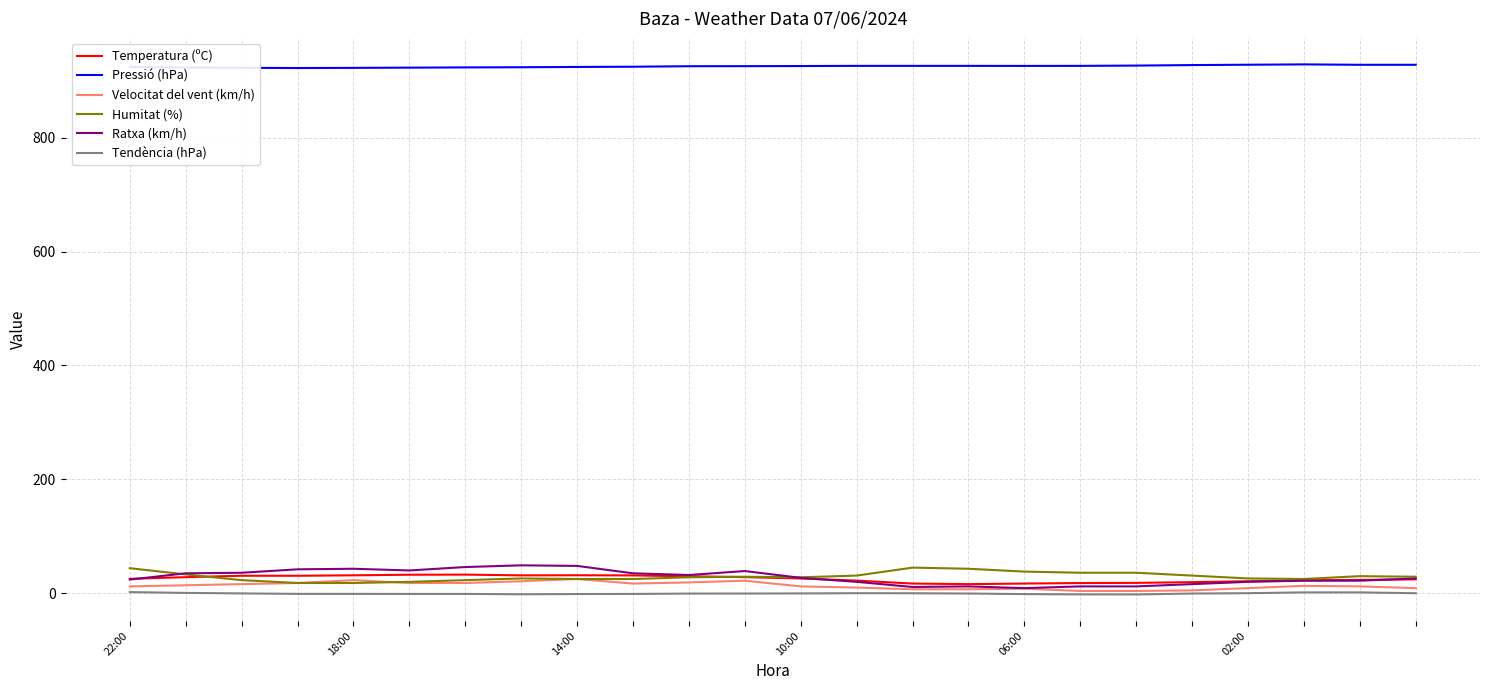

Which series has the largest total across all categories?

Pressió (hPa)